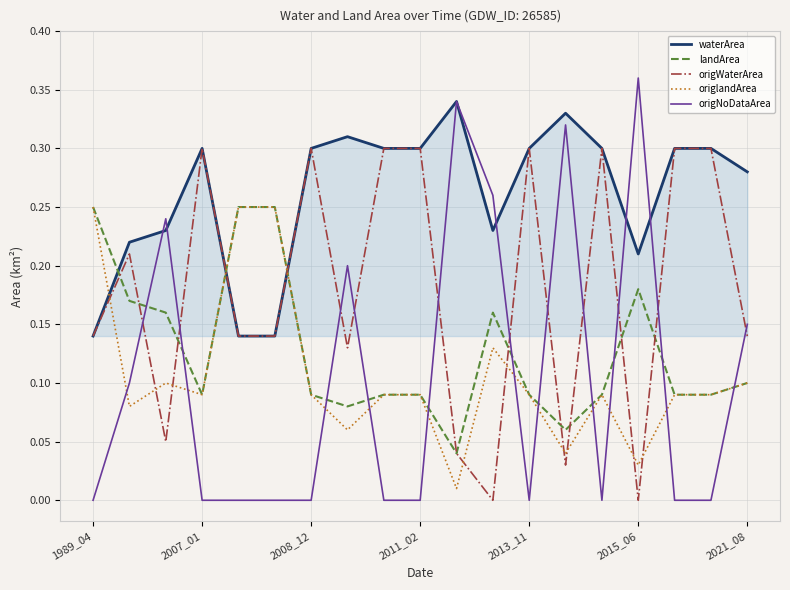

How many times do origlandArea and origWaterArea cross each other?

11